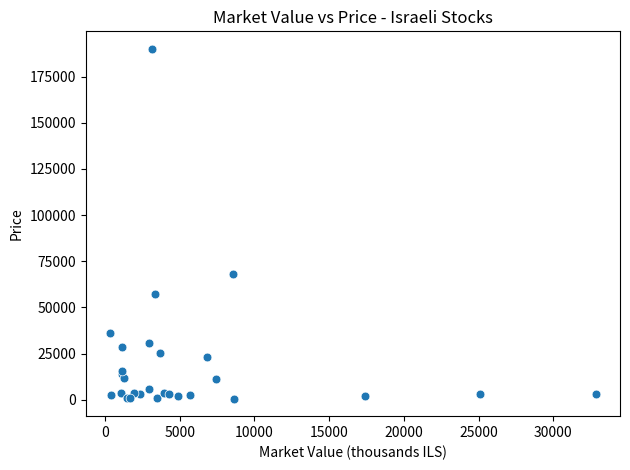

What Y value in the scatter plot is closest to 95303?

68000.0